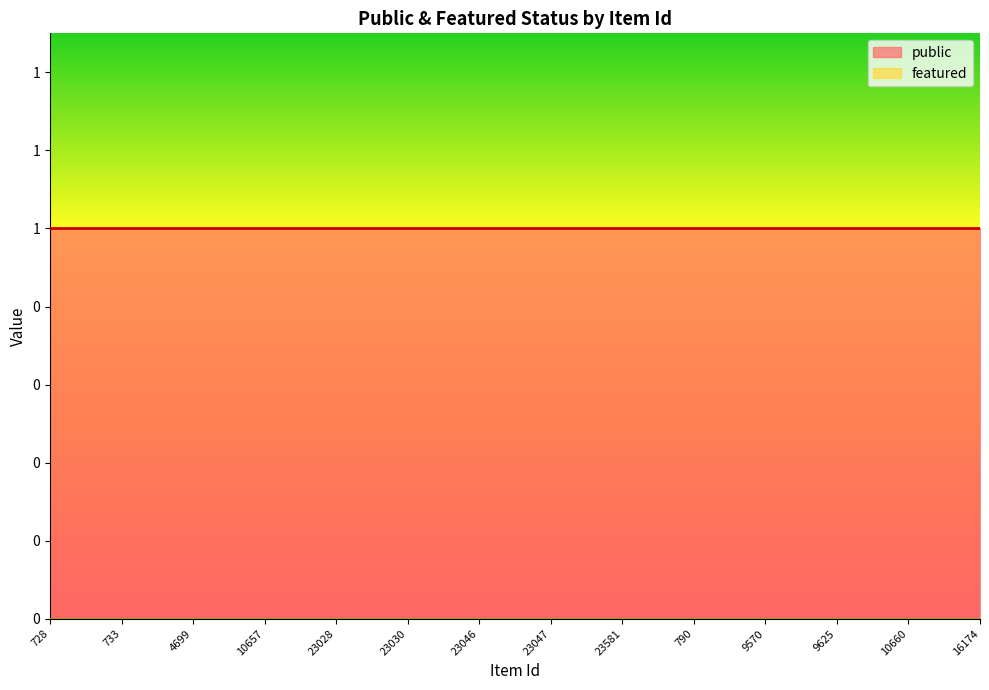

True or false: featured has more than 1 points higher than both neighbors.

False